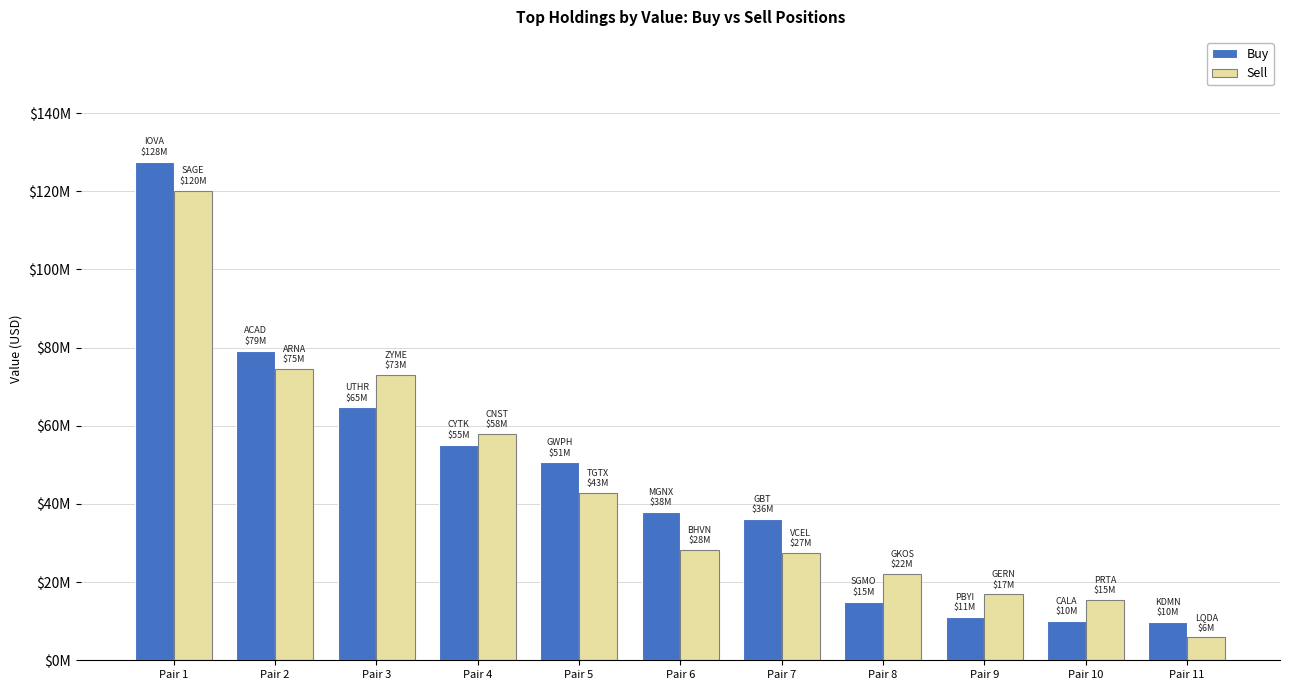

List the labels in order of Sell value, smallest first.

Pair 11, Pair 10, Pair 9, Pair 8, Pair 7, Pair 6, Pair 5, Pair 4, Pair 3, Pair 2, Pair 1